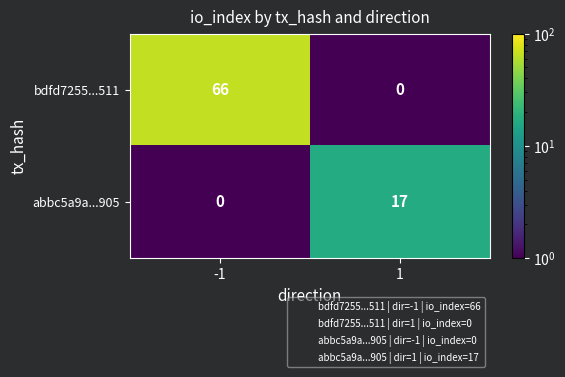

Which series has the widest spread of values?

bdfd7255...511